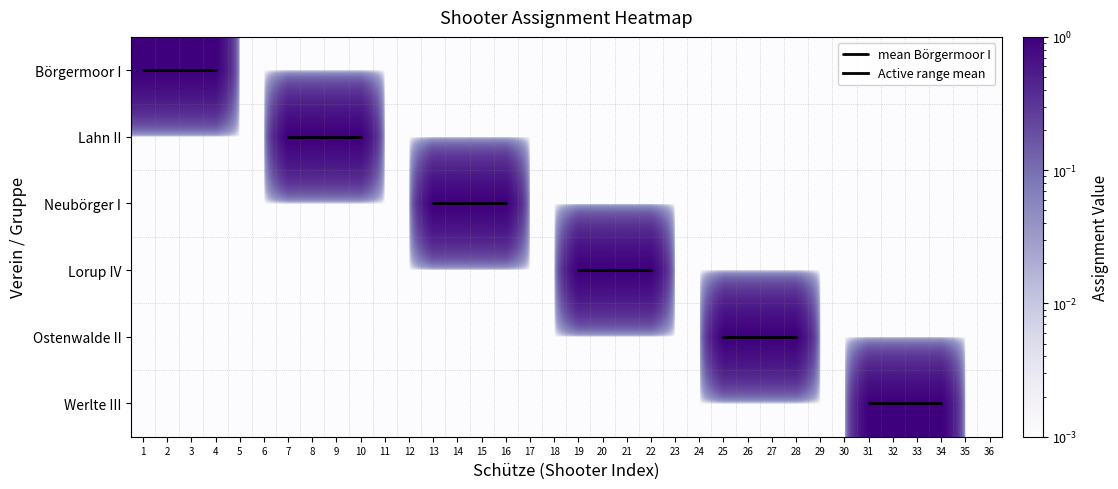

Which series has the largest total across all categories?

Börgermoor I